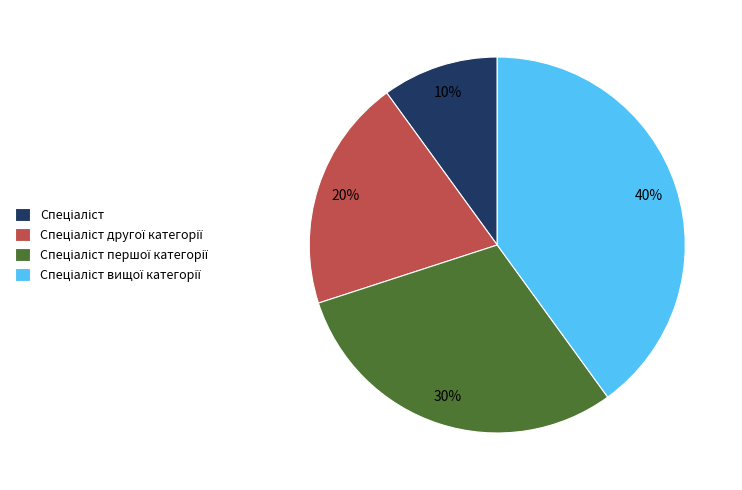

Is there a majority slice in this chart?

No